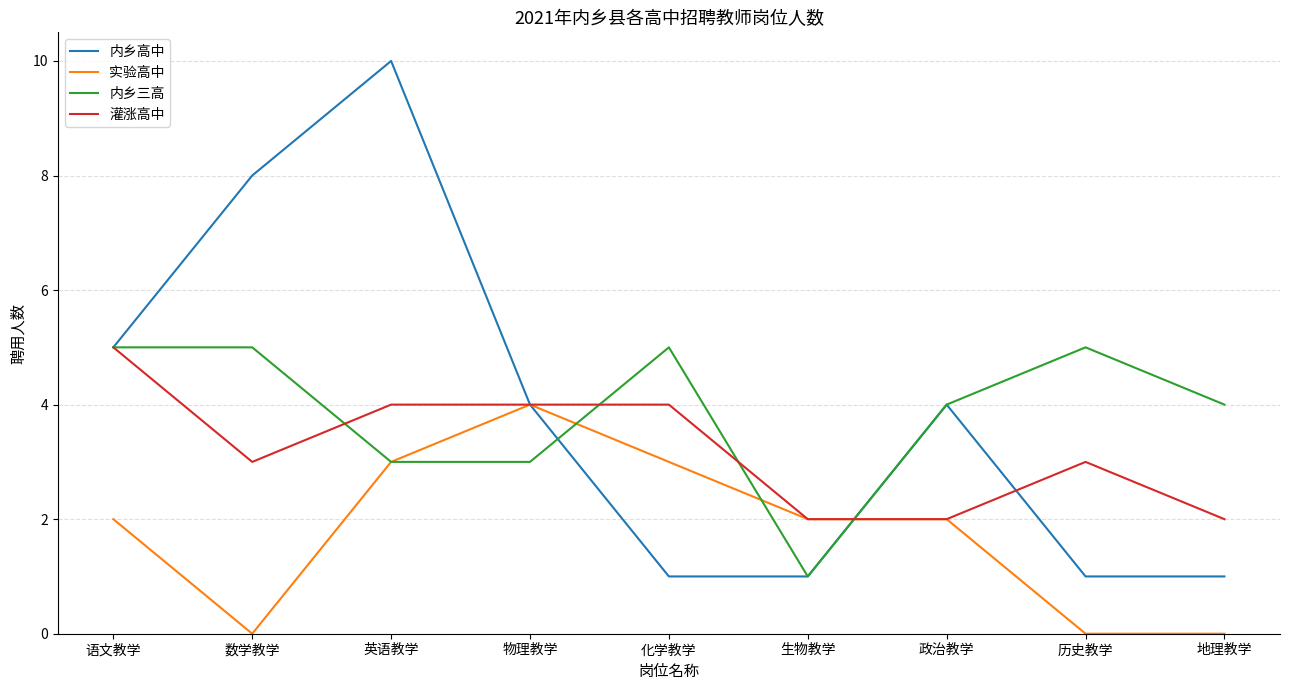

The 实验高中 series shows 1 at 地理教学. True or false?

False